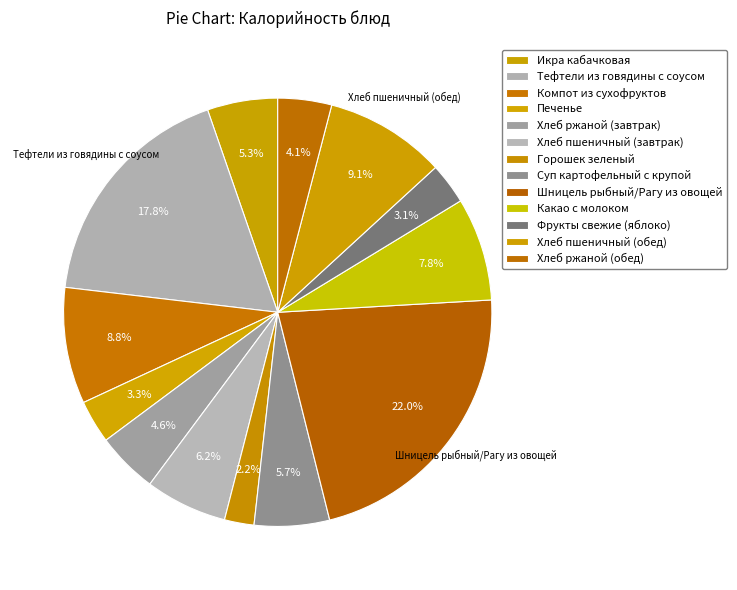

To the nearest percent, what is the combined percentage of Хлеб пшеничный (обед) and Хлеб ржаной (обед)?

13%